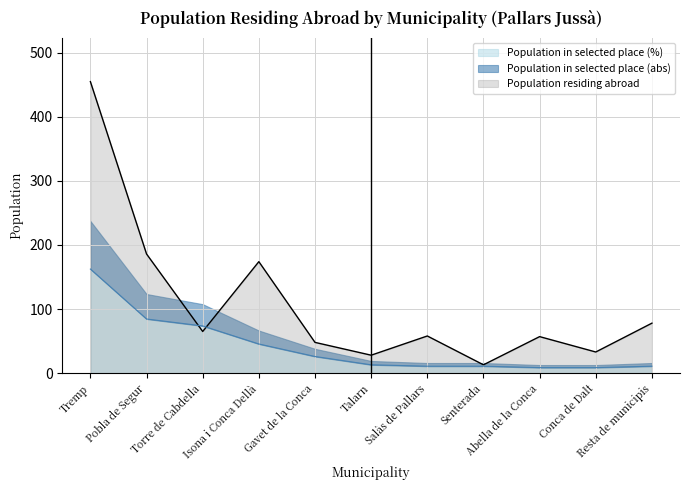

What is the label of the 10th point from the right?

Pobla de Segur